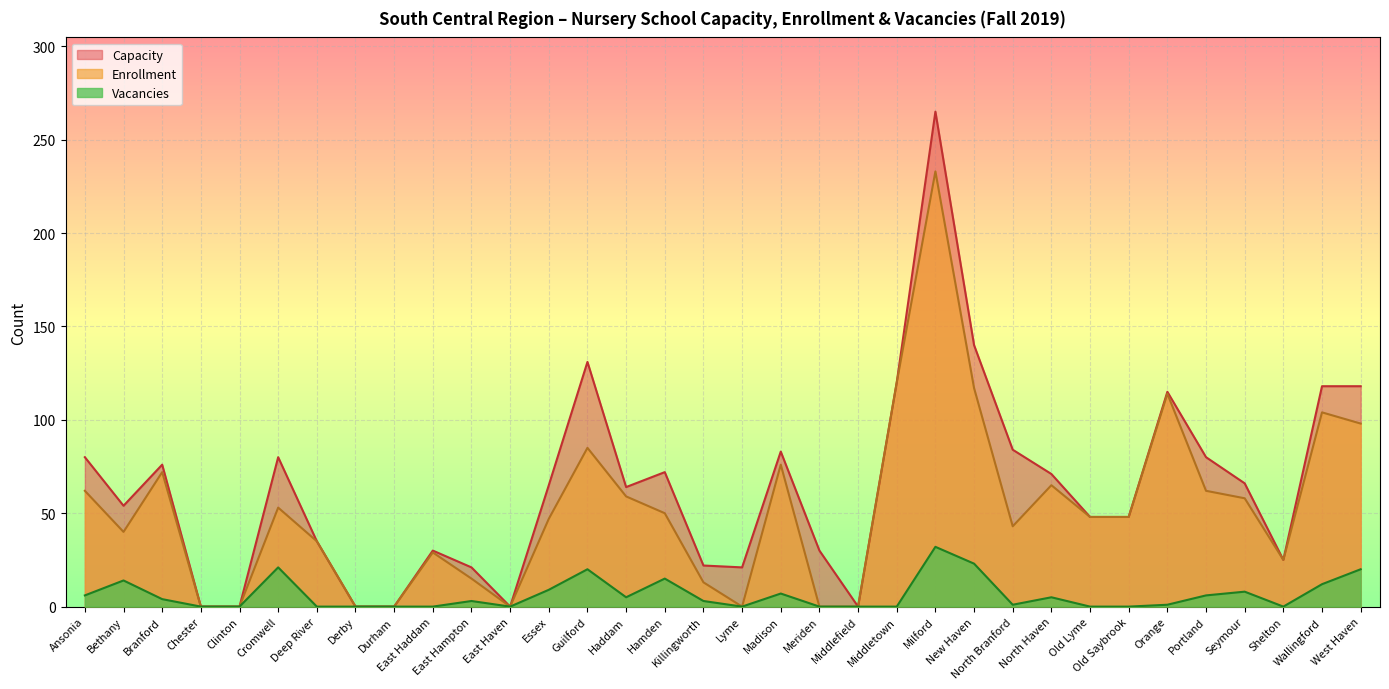

True or false: Capacity and Vacancies intersect in this chart.

False